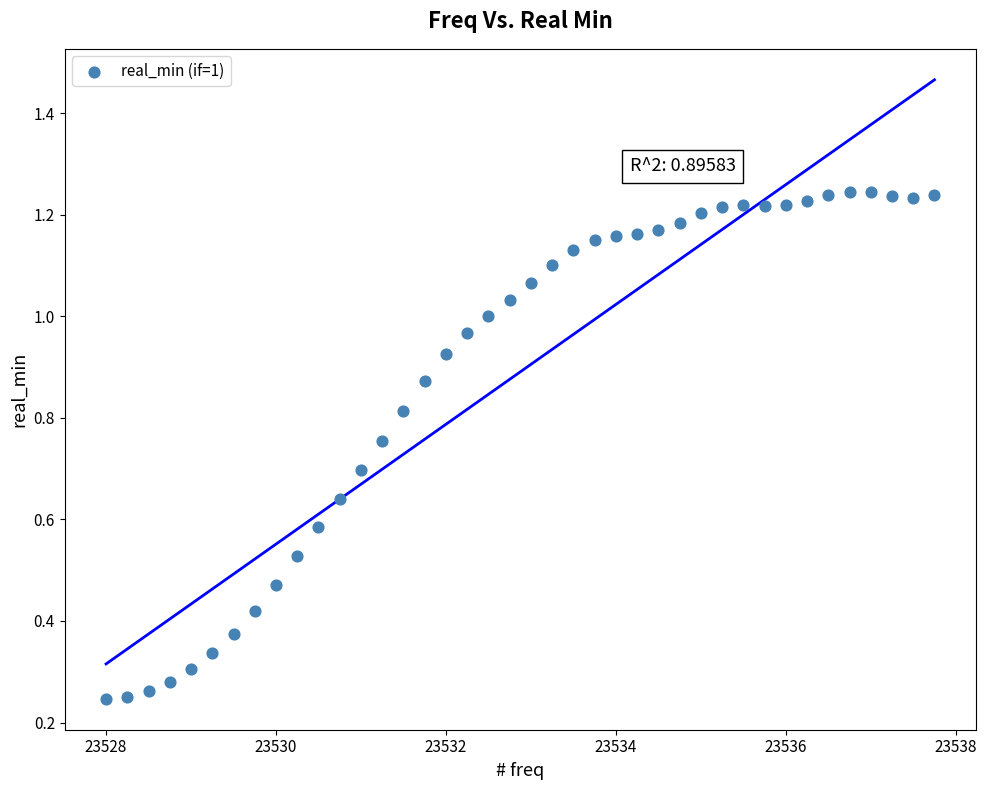

What is the range of X values (max minus min)?

9.8